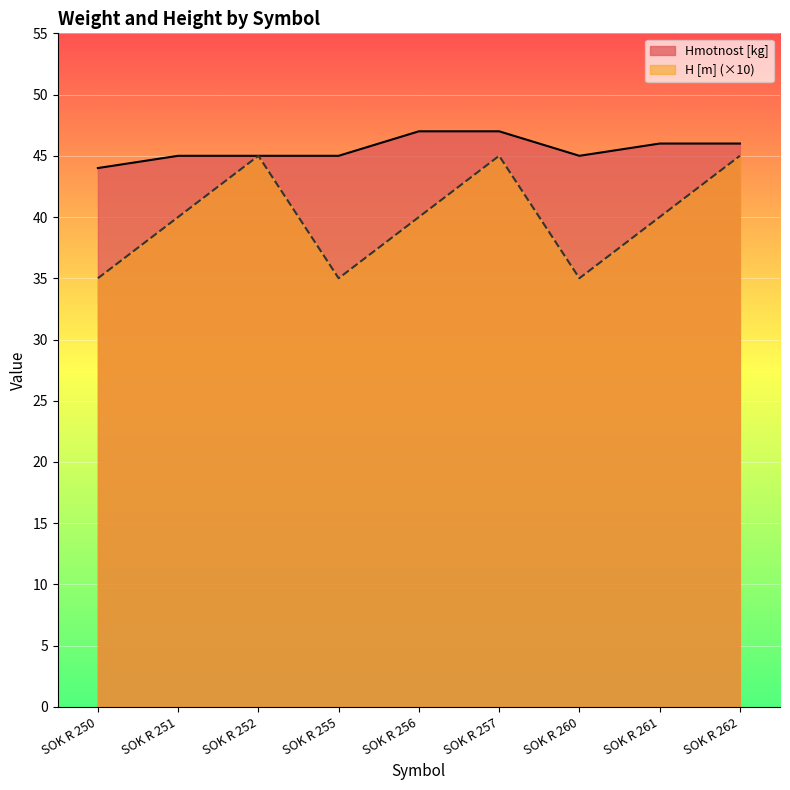

Which has a higher value, SOK R 251 or SOK R 257?

SOK R 257